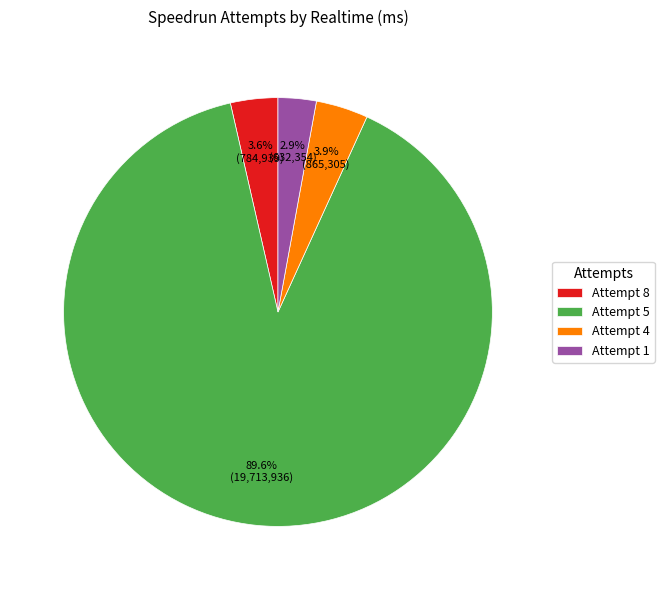

How many slices are in this pie chart?

4